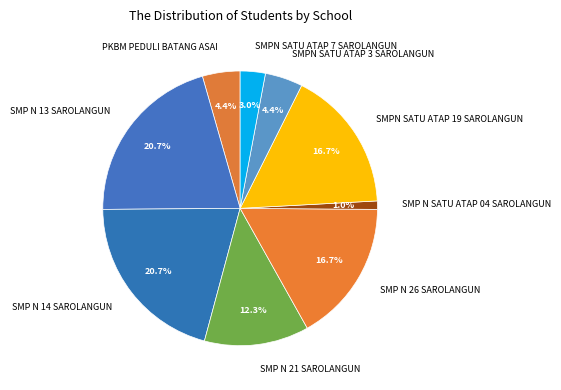

Does any single category account for the majority?

No